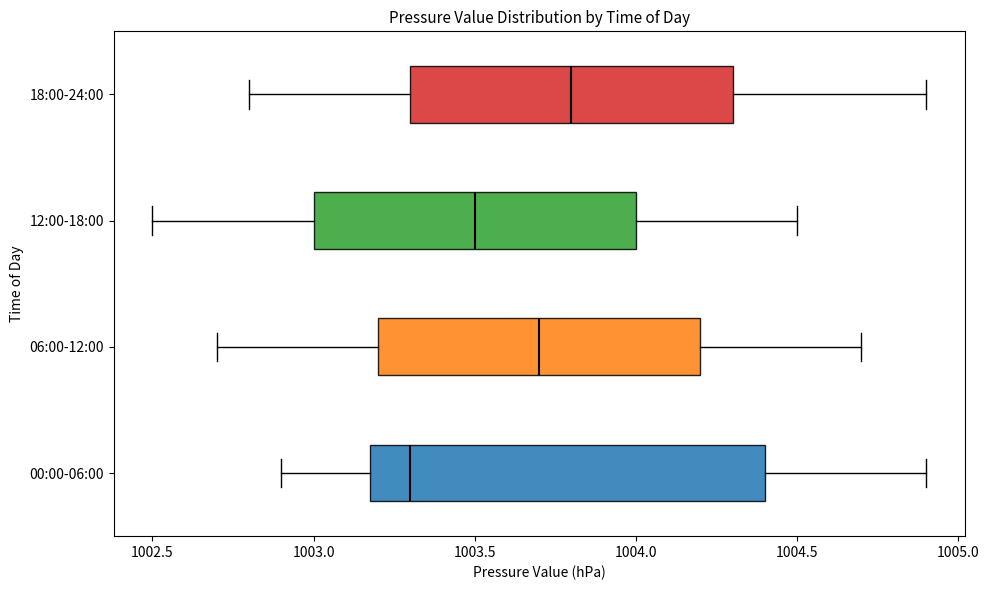

Comparing the boxes themselves (not the whiskers), which one is the widest?

00:00-06:00